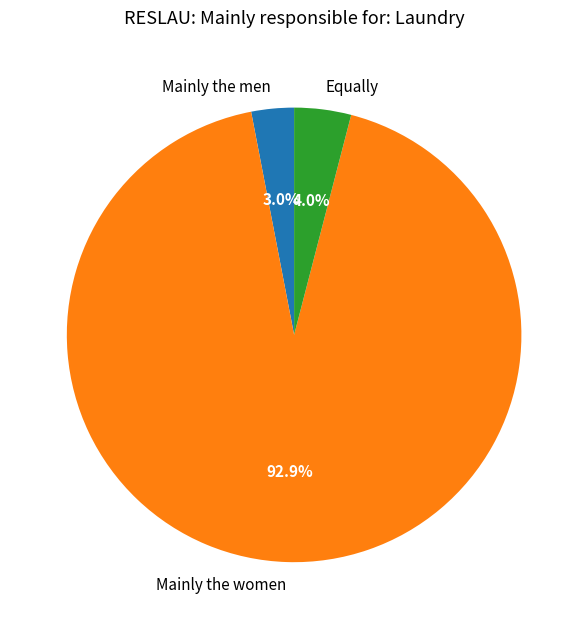

Which slice represents more than half of the pie?

Mainly the women